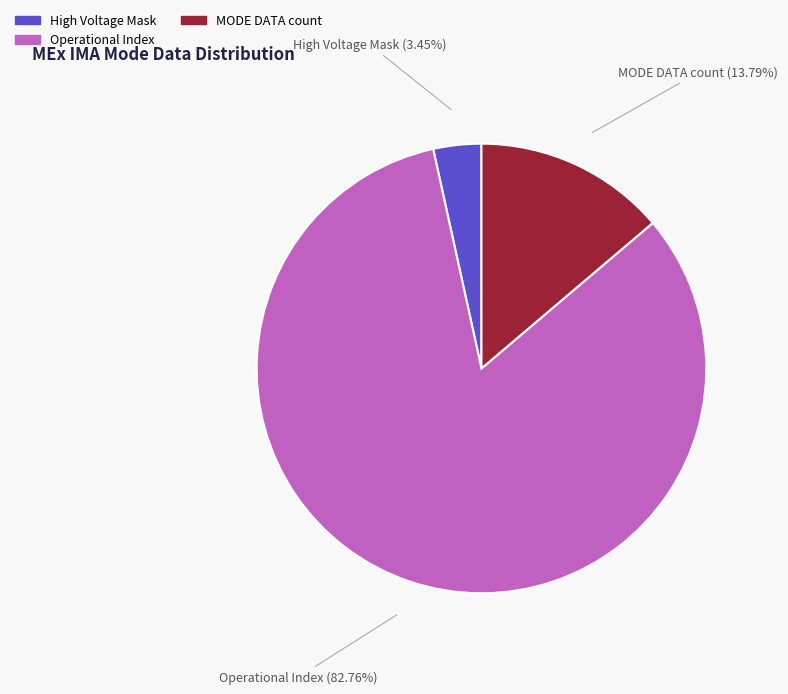

How many segments does this pie chart have?

3